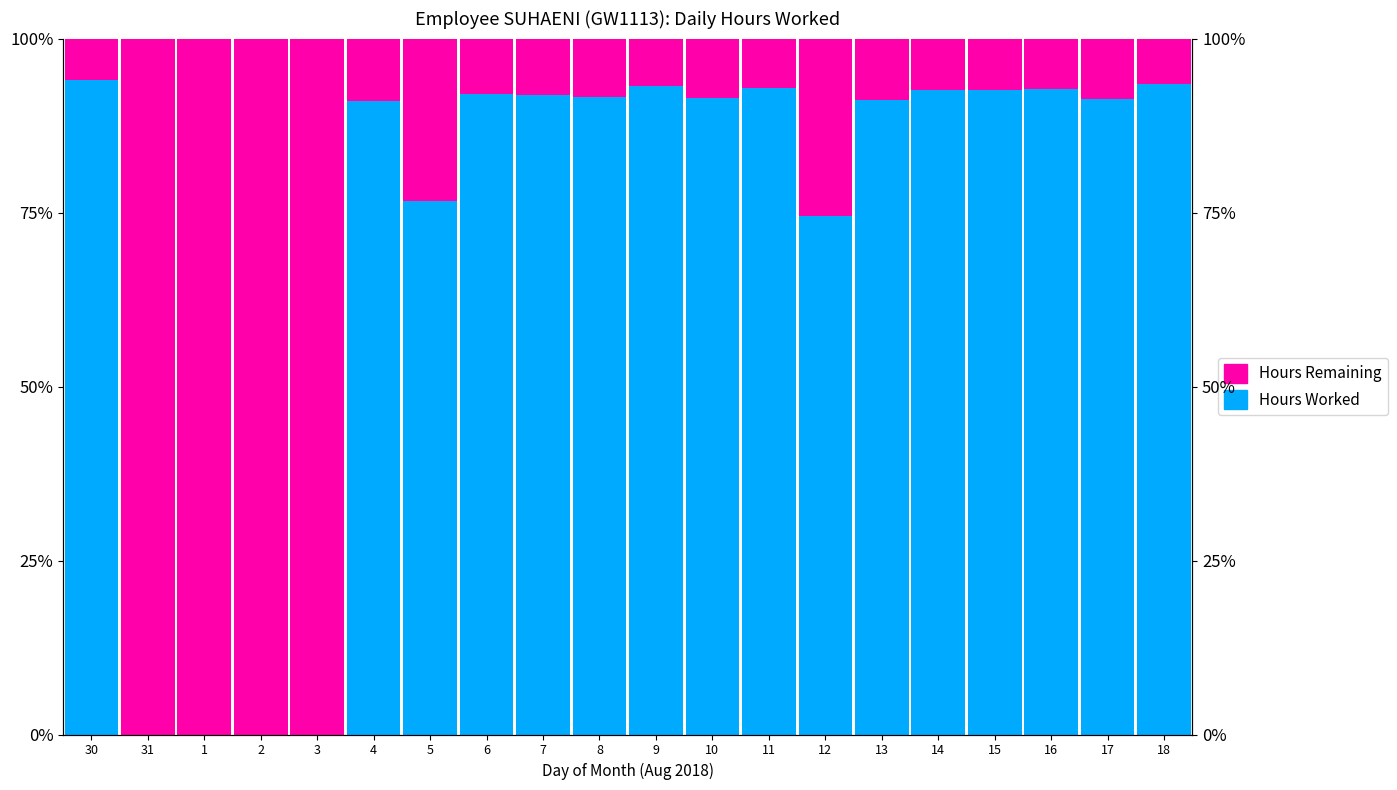

The Hours Worked series shows 91.7 at 8. True or false?

True